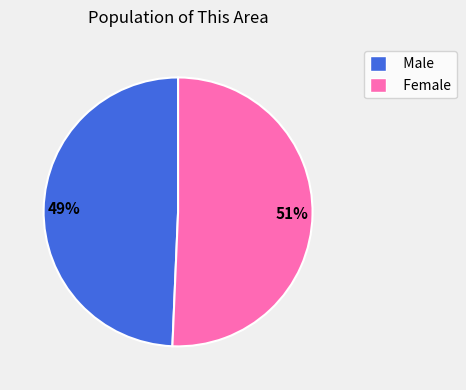

What is the smallest slice in the pie chart?

Male